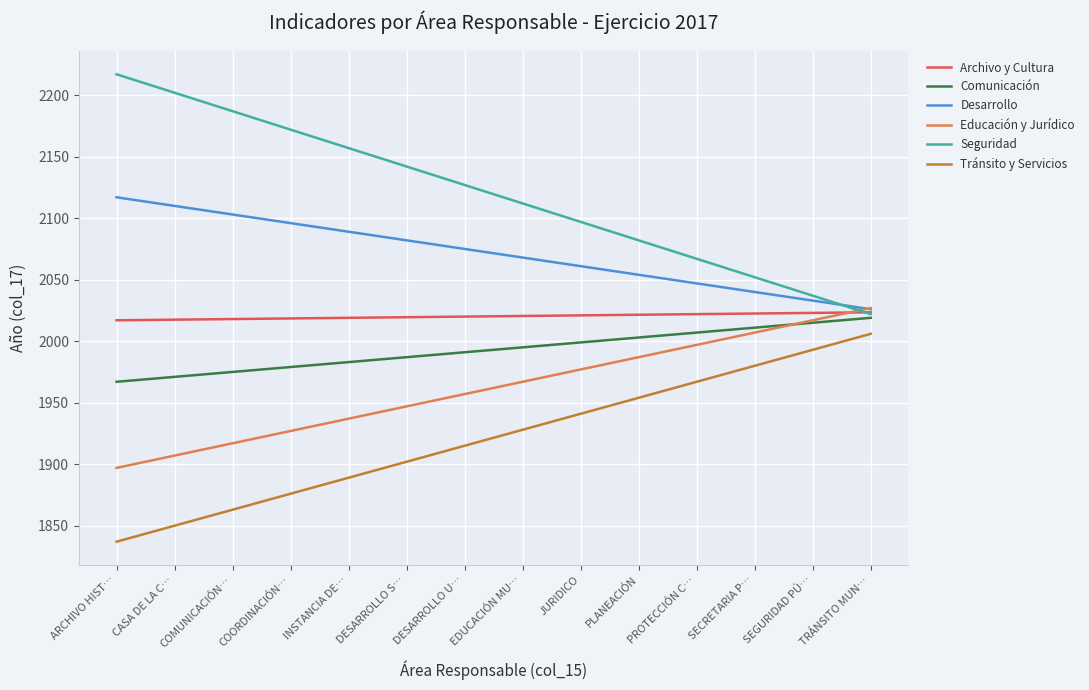

How many values in the Desarrollo series are below 2075?

7